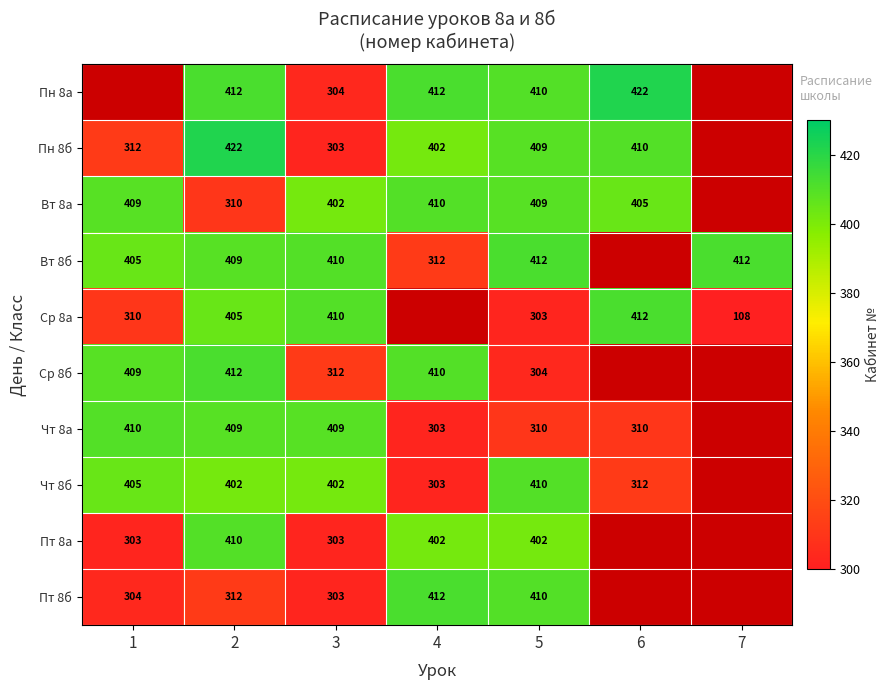

Is it true that Вт 8а equals 402 at 3?

True